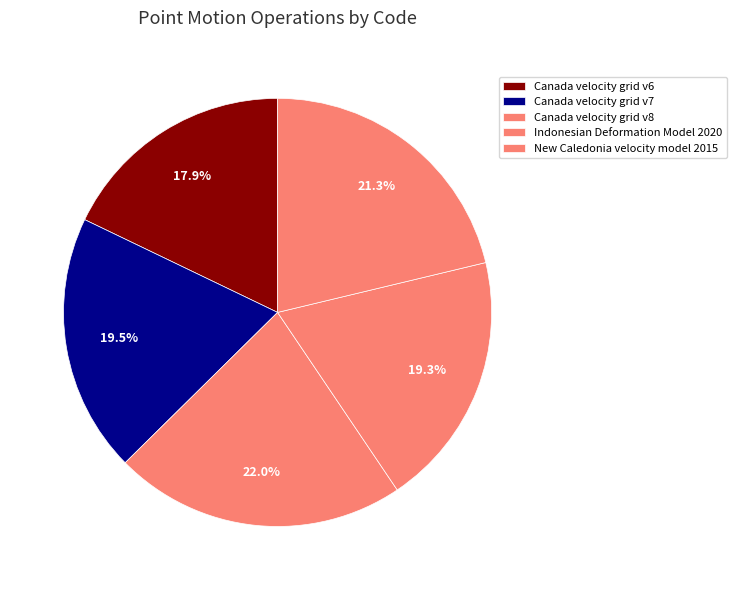

Count the number of slices in the pie.

5